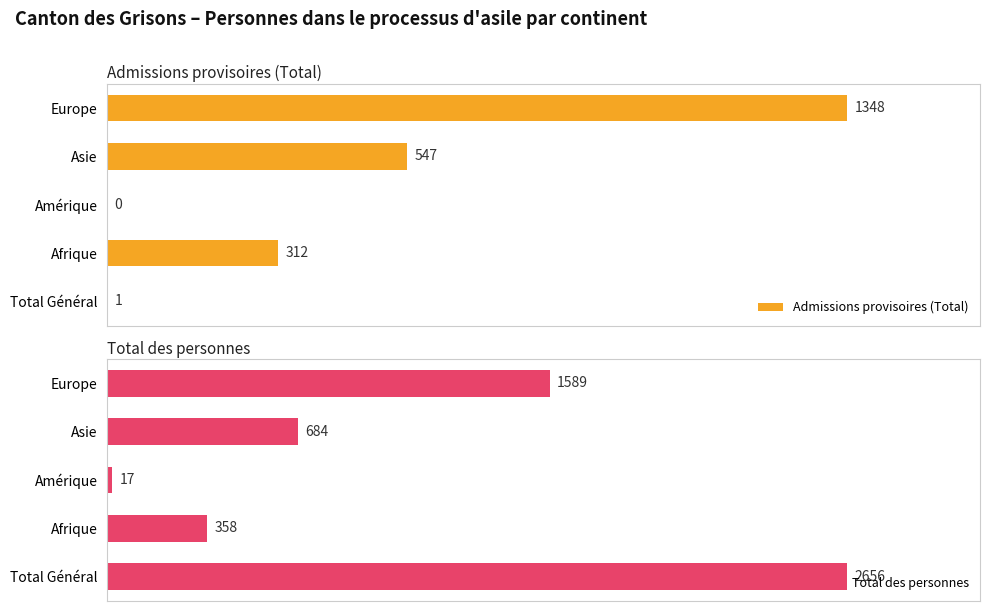

How many categories are shown in the chart?

5